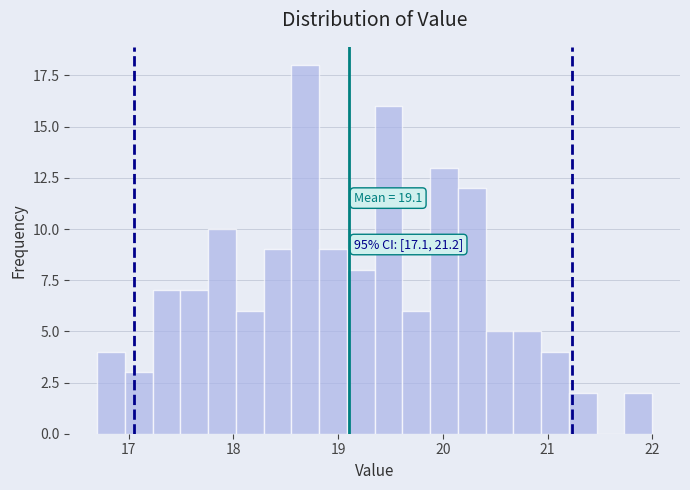

Around what value on the x-axis is the tallest bar? Give the approximate position of its centre, as read against the axis.

18.7